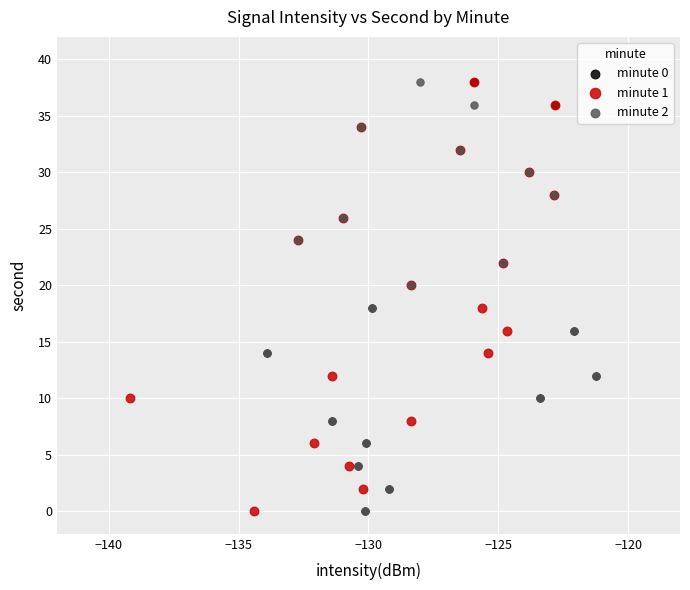

What are all the series names shown in the legend?

minute 0, minute 1, minute 2